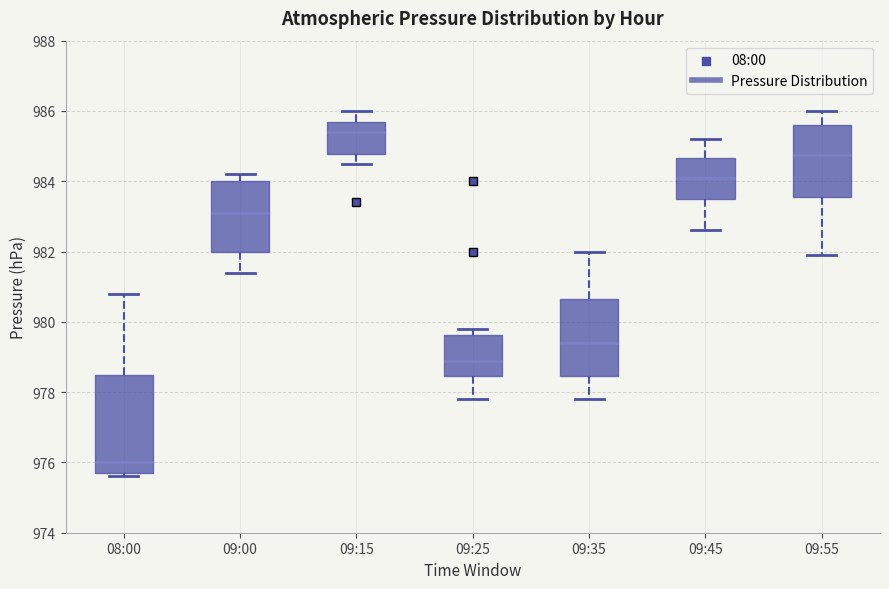

Comparing the boxes themselves (not the whiskers), which one is the tallest?

08:00